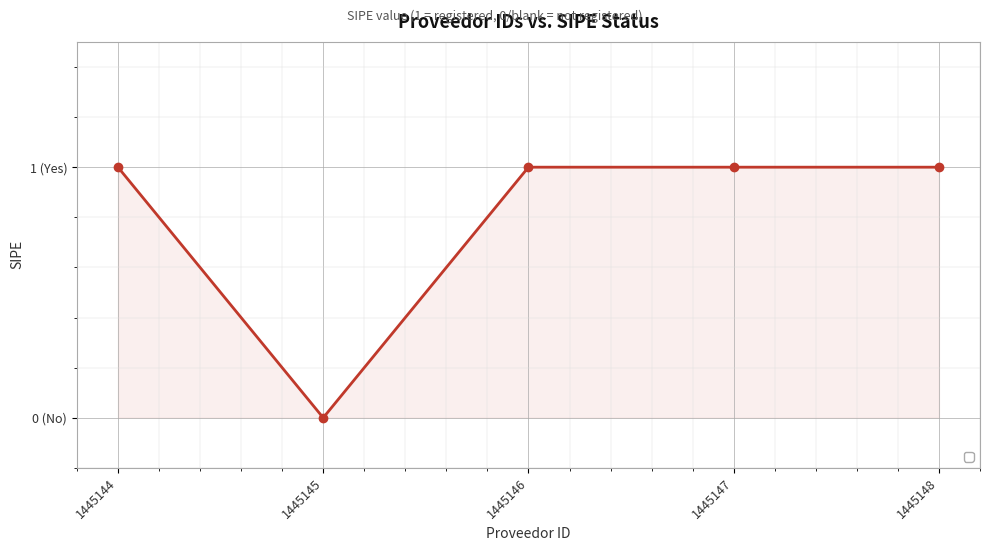

What is the value of the 5th point from the left?

1